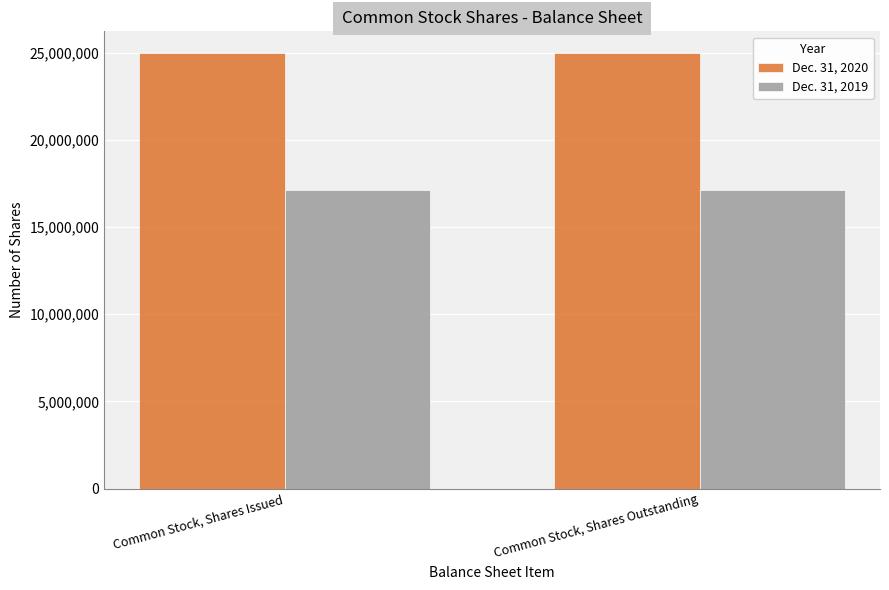

What is the lowest value of the Dec. 31, 2019 series?

17100726